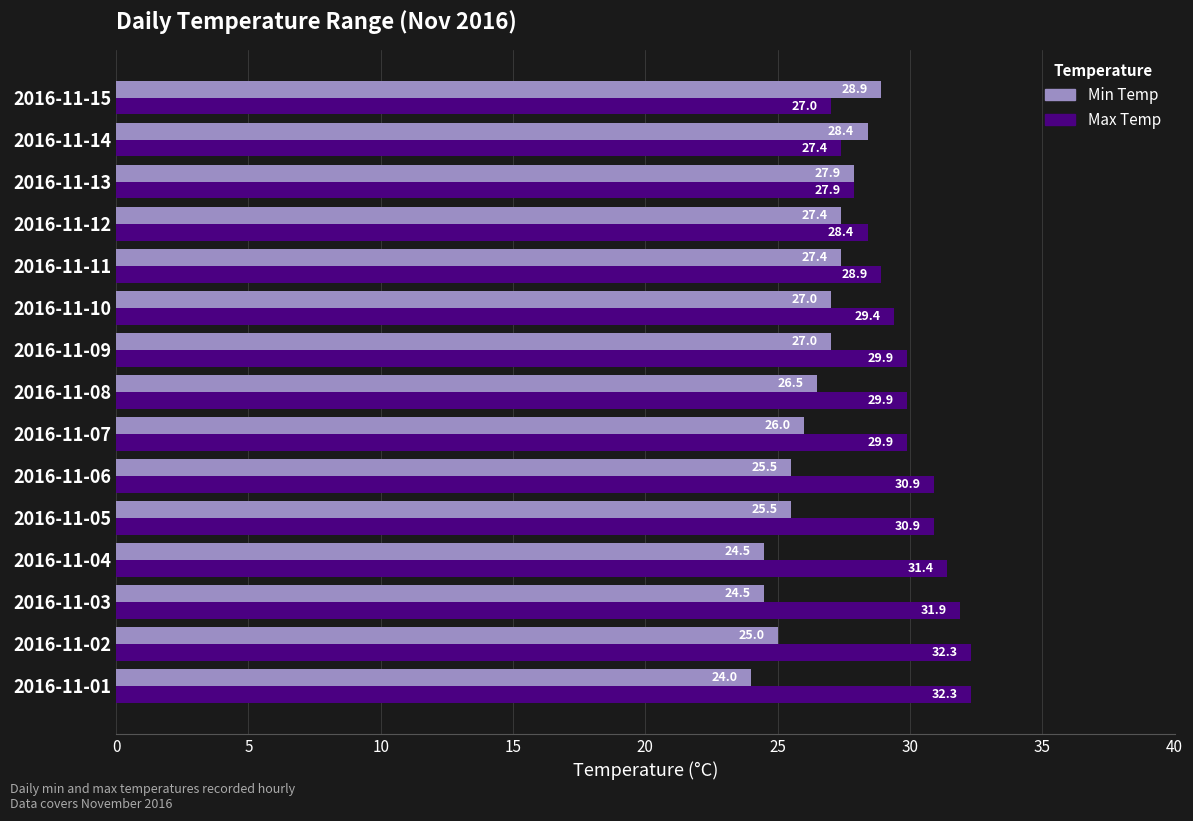

At 2016-11-10, list the series in order from smallest to largest.

Min Temp, Max Temp